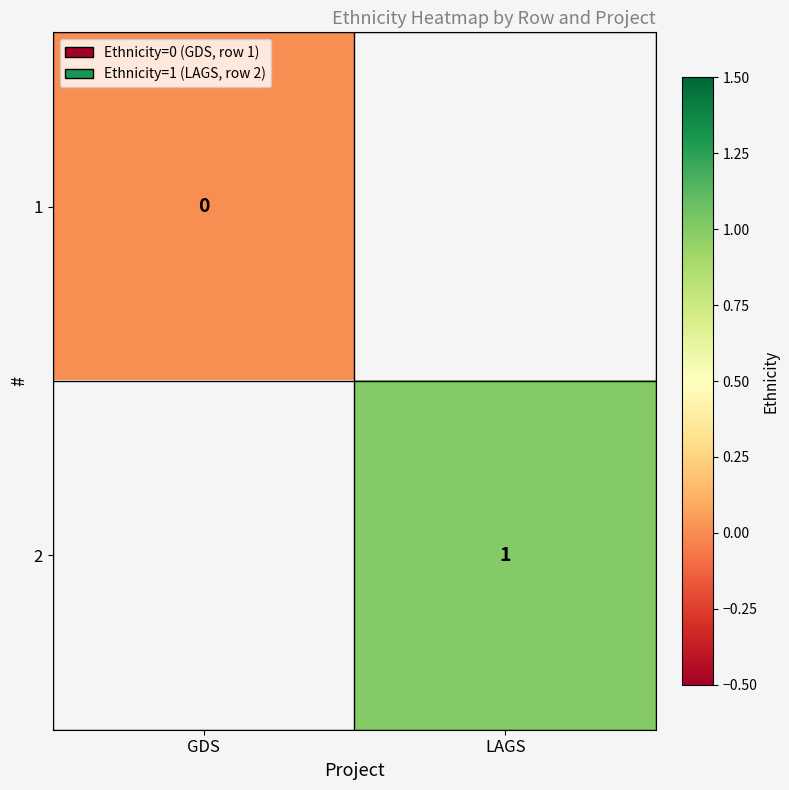

Is the value of 2 at LAGS greater than the value of 1 at GDS?

Yes